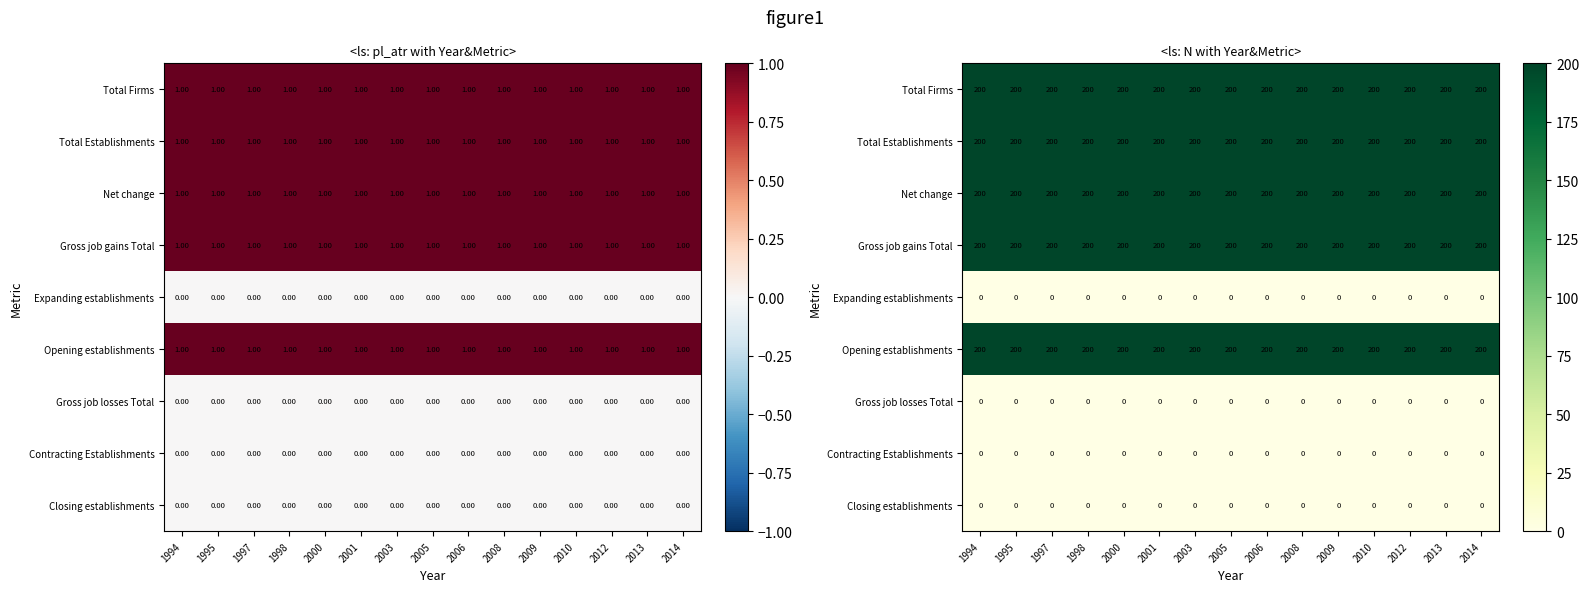

Rank the categories by Expanding establishments value from highest to lowest.

1994, 1995, 1997, 1998, 2000, 2001, 2003, 2005, 2006, 2008, 2009, 2010, 2012, 2013, 2014